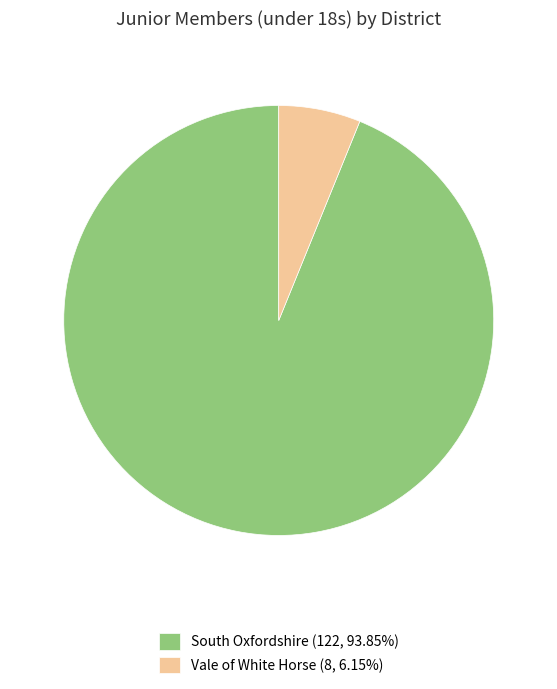

What is the largest slice in the pie chart?

South Oxfordshire